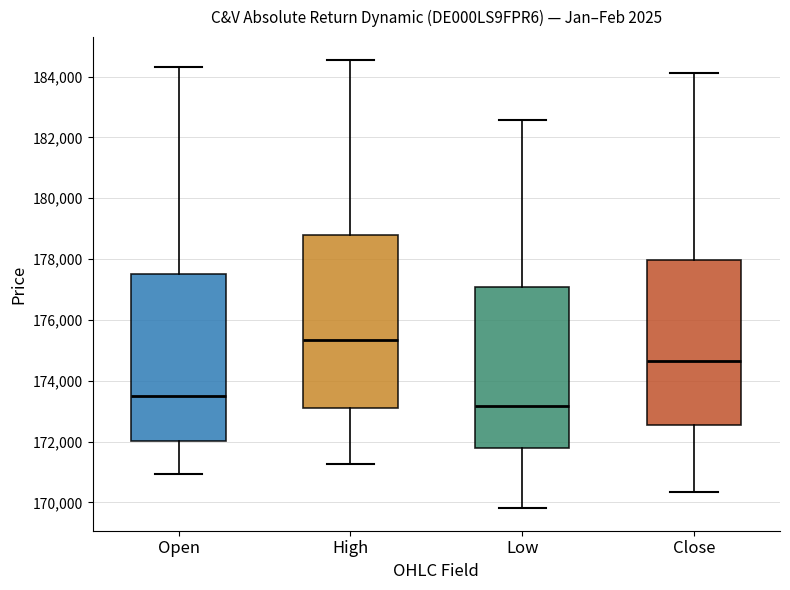

Reading left to right, read every box against the y-axis: the position of its median line, the range the box covers, and the ends of its whiskers. The values are not printed on the chart, so give them approximately, as read against the axis.

Open: median 173600, box 172000 to 177600, whiskers 171000 to 184400
High: median 175400, box 173000 to 178800, whiskers 171200 to 184600
Low: median 173200, box 171800 to 177000, whiskers 169800 to 182600
Close: median 174600, box 172600 to 178000, whiskers 170400 to 184200